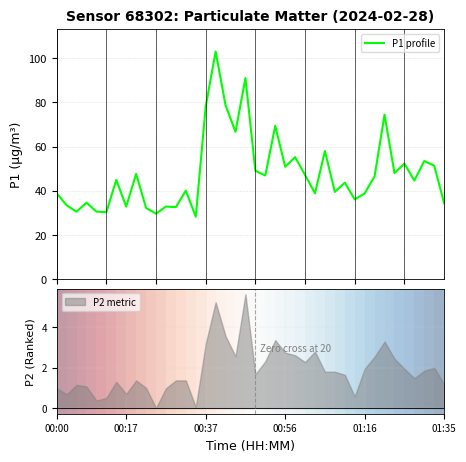

Is it true that the value at 00:56 is 10.8?

False